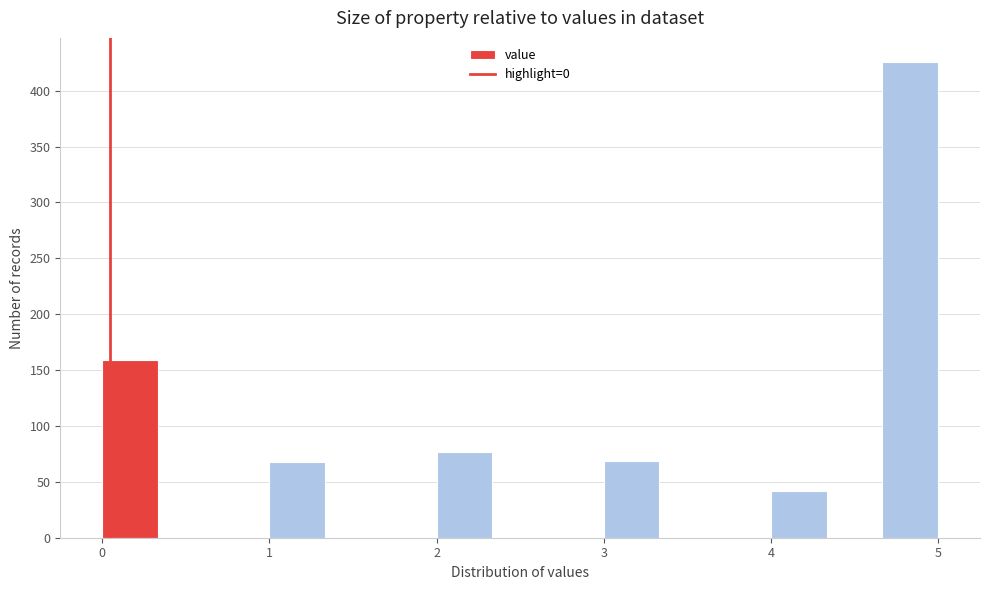

Around what value on the x-axis is the tallest bar? Give the approximate position of its centre, as read against the axis.

4.8